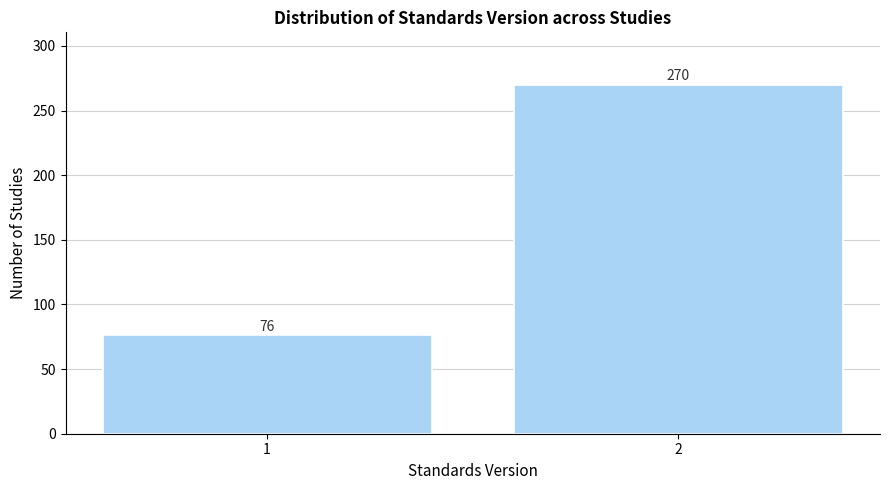

Reading right to left, list all the values displayed in this chart.

2=270	1=76